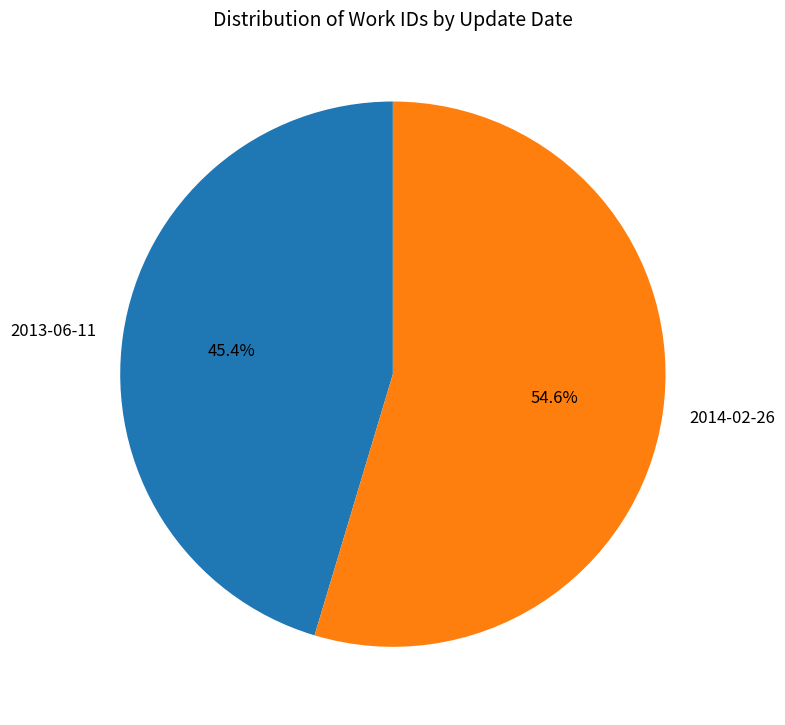

Which has a higher value, 2014-02-26 or 2013-06-11?

2014-02-26